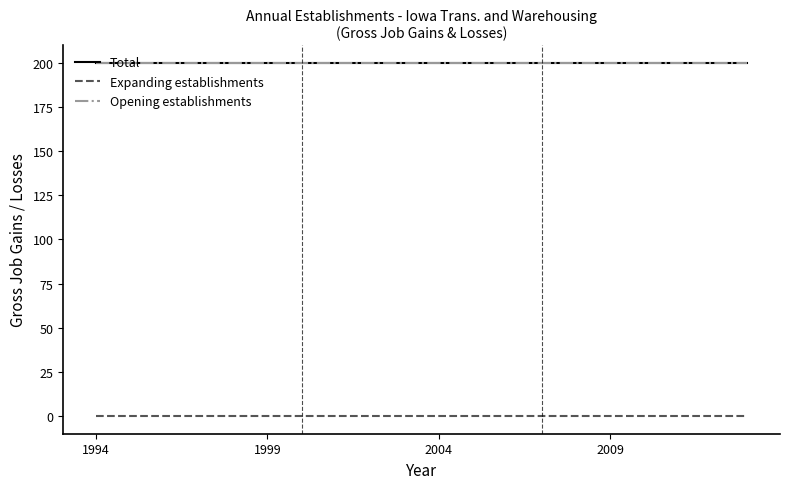

Which series has the largest range (max minus min)?

Total